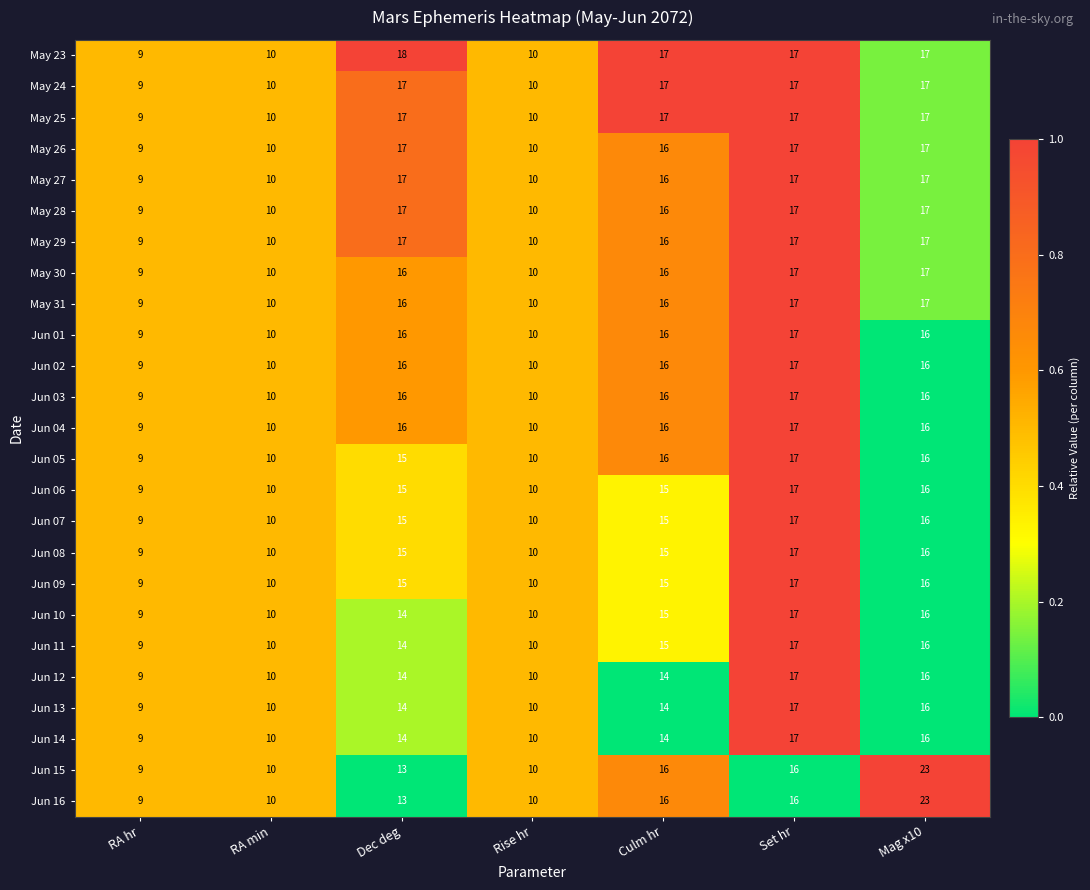

The value of May 30 at Dec deg is 23. True or false?

False